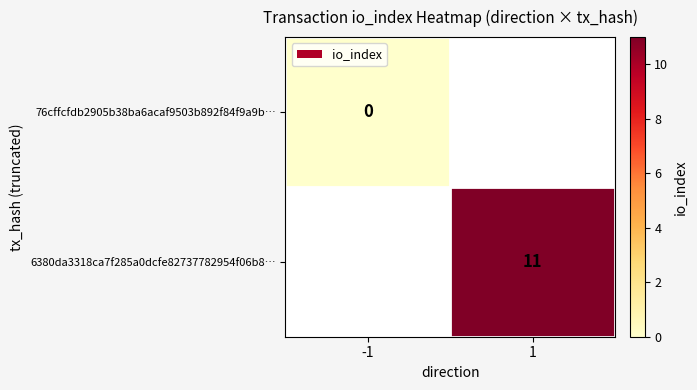

The value of 6380da3318ca7f285a0dcfe82737782954f06b8… at 1 is 6. True or false?

False